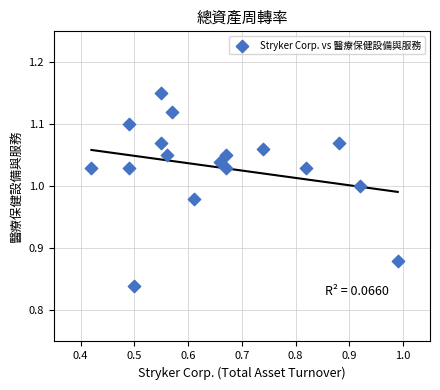

What is the range of Y values (max minus min)?

0.3